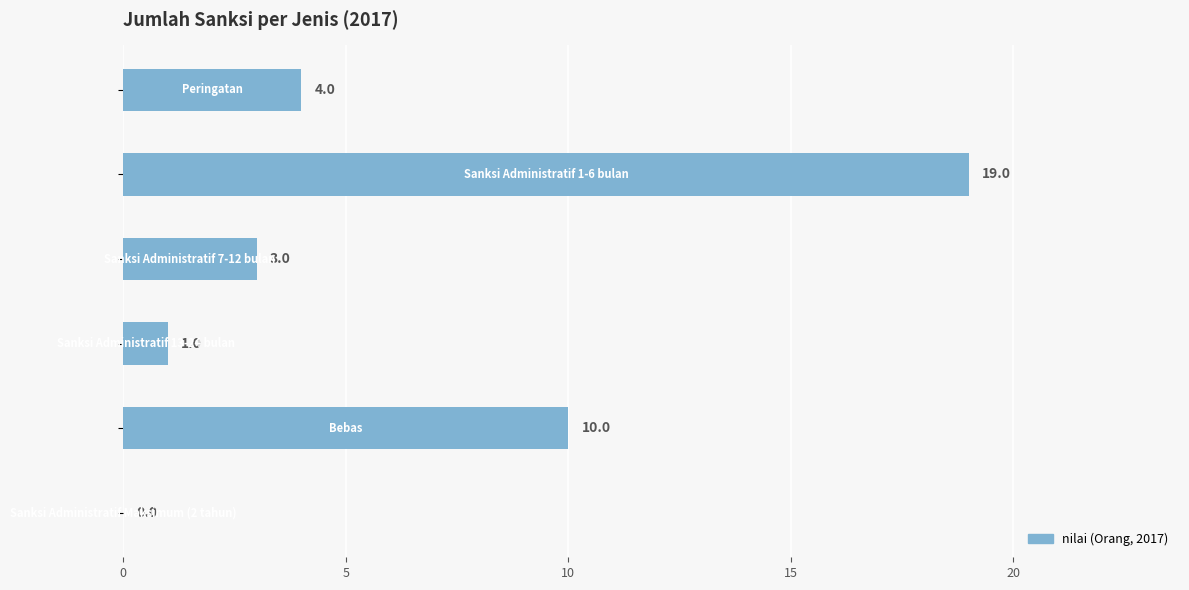

What is the maximum value shown in the chart?

19